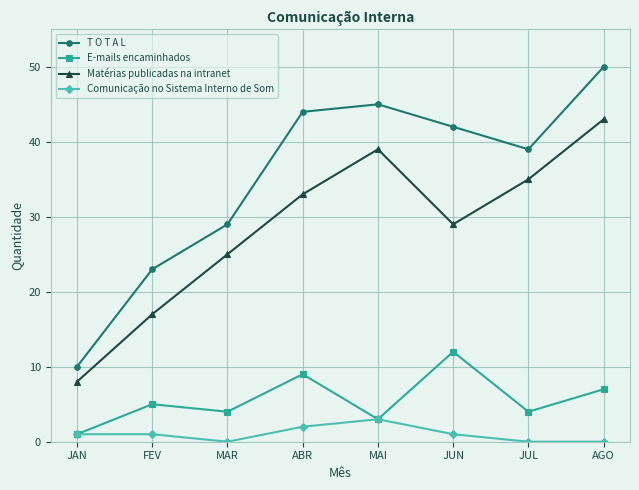

At which category does Matérias publicadas na intranet reach its first local peak?

MAI